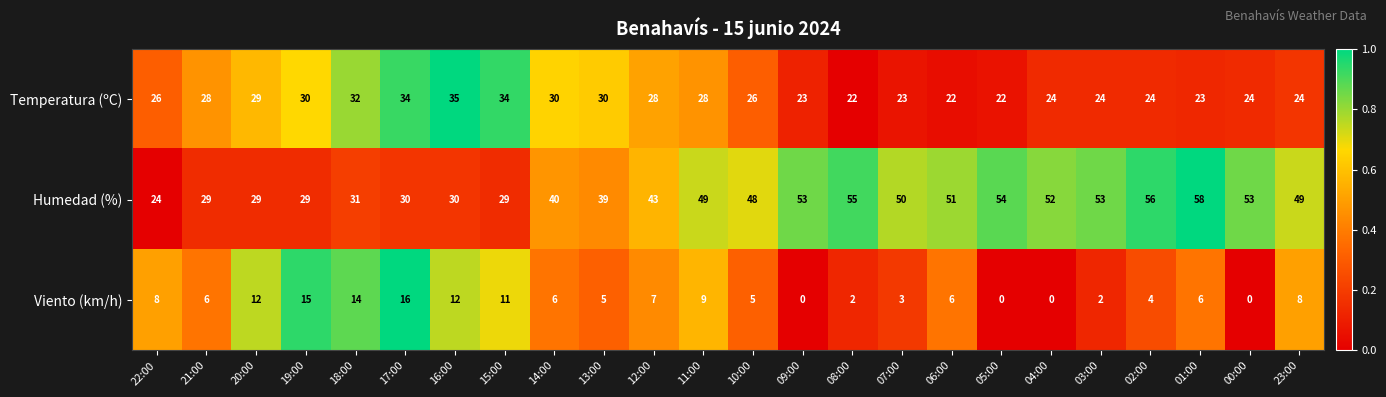

At which category is the sum across all series the highest?

01:00